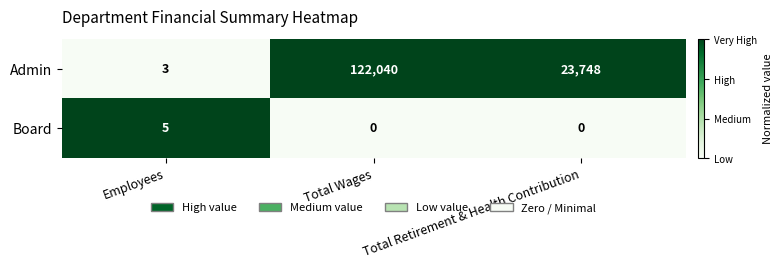

What is the spread (max minus min) of values at Employees?

2